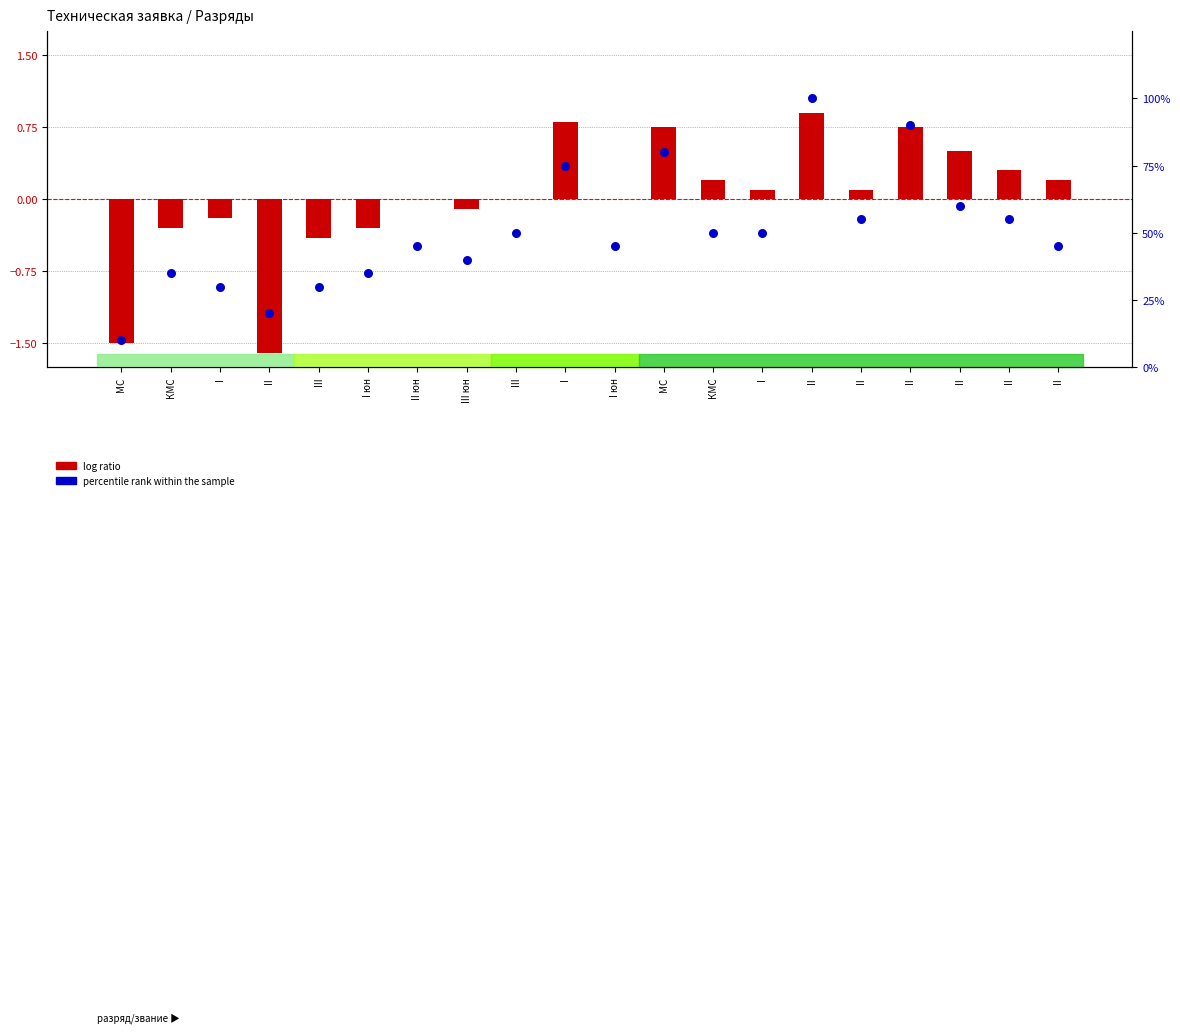

Which series has the largest total across all categories?

percentile rank within the sample